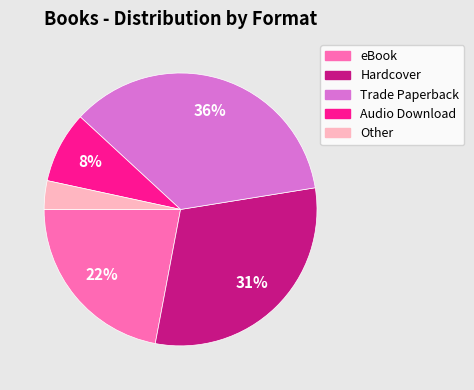

Is there a majority slice in this chart?

No